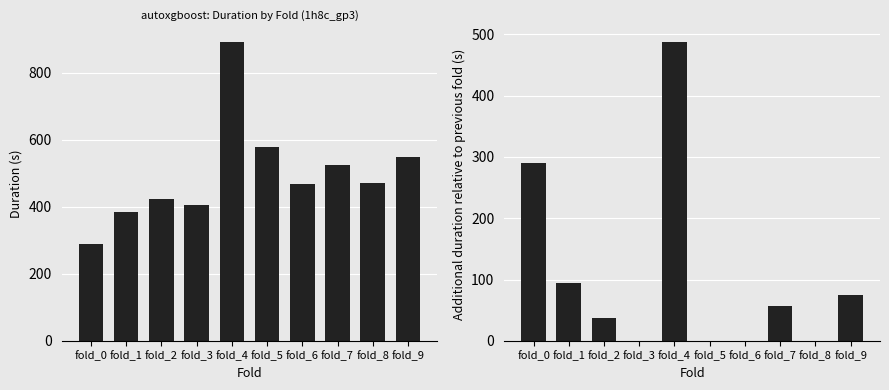

Read the additional_duration value at fold_4.

487.4